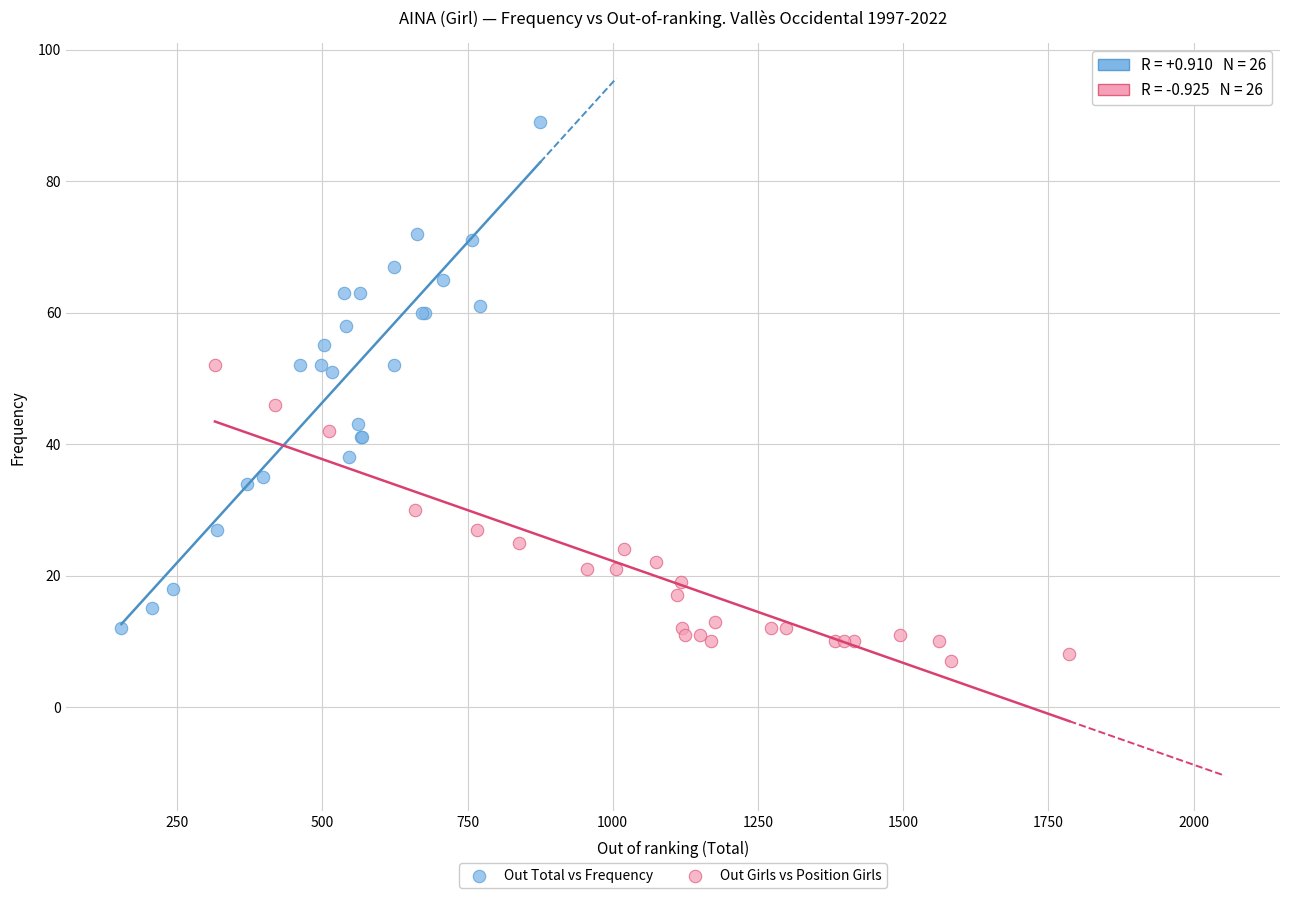

Which series reaches the maximum Y coordinate?

Out Total vs Frequency